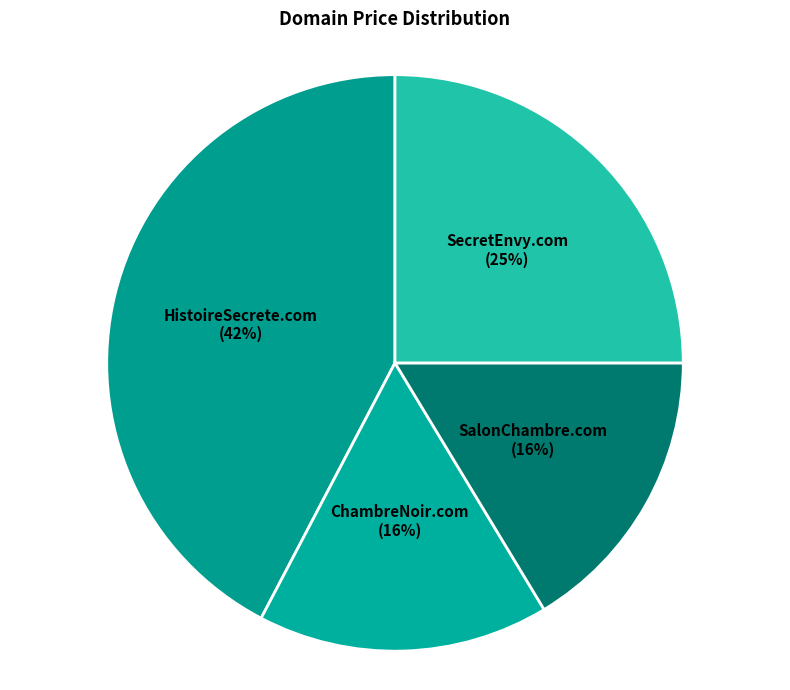

To the nearest percent, what percentage of the pie is SalonChambre.com?

16%